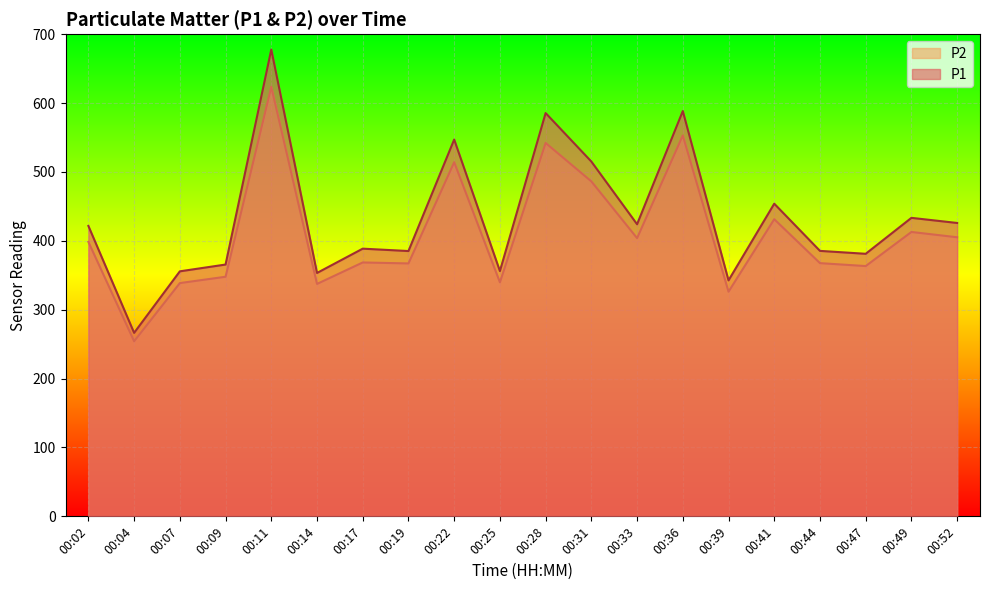

In P2, how many points are higher than both neighbors (excluding endpoints)?

7